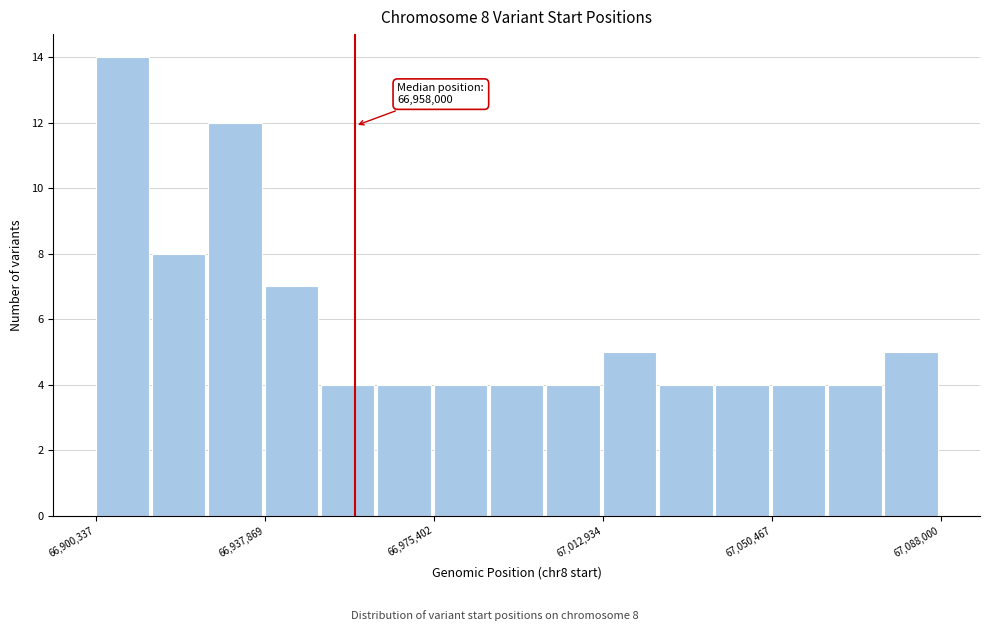

Read against the x-axis, roughly where is the centre of the tallest bar?

66905000